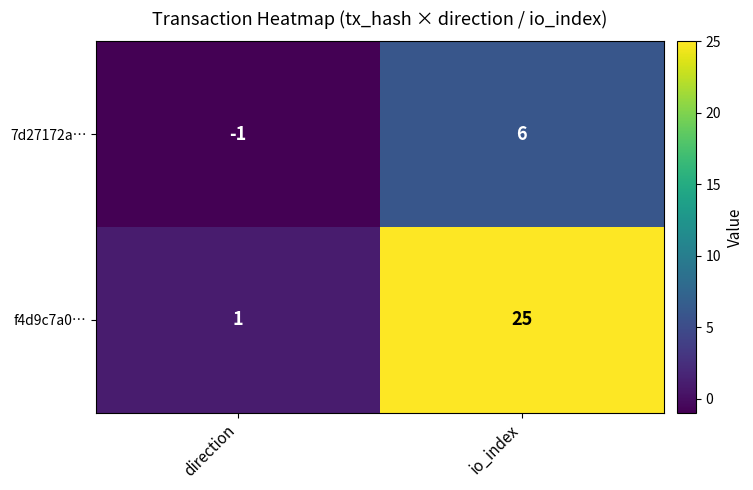

At direction, list the series in order from largest to smallest.

f4d9c7a0…, 7d27172a…